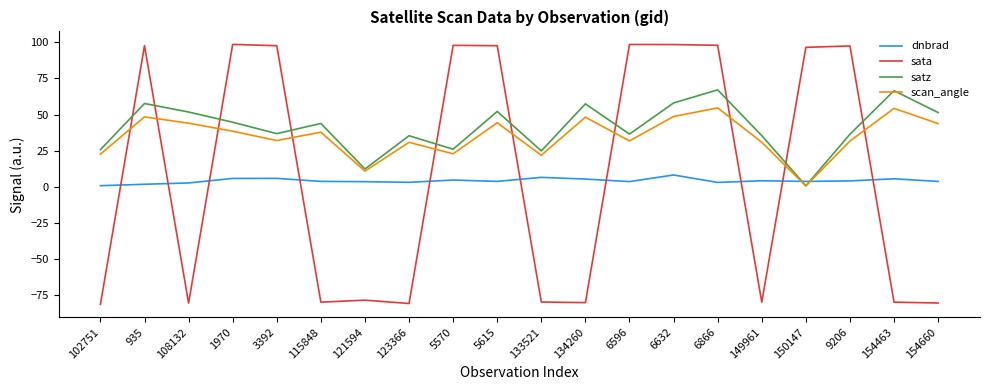

Which series has the largest total across all categories?

satz